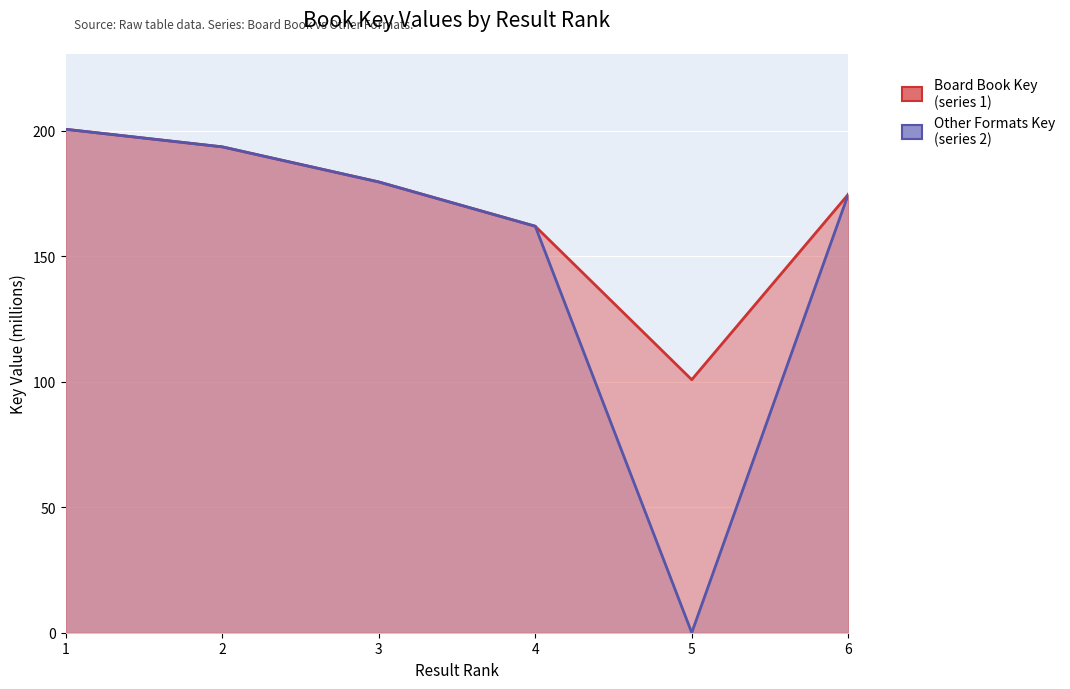

What are all the series names shown in the legend?

Board Book Key, Other Formats Key